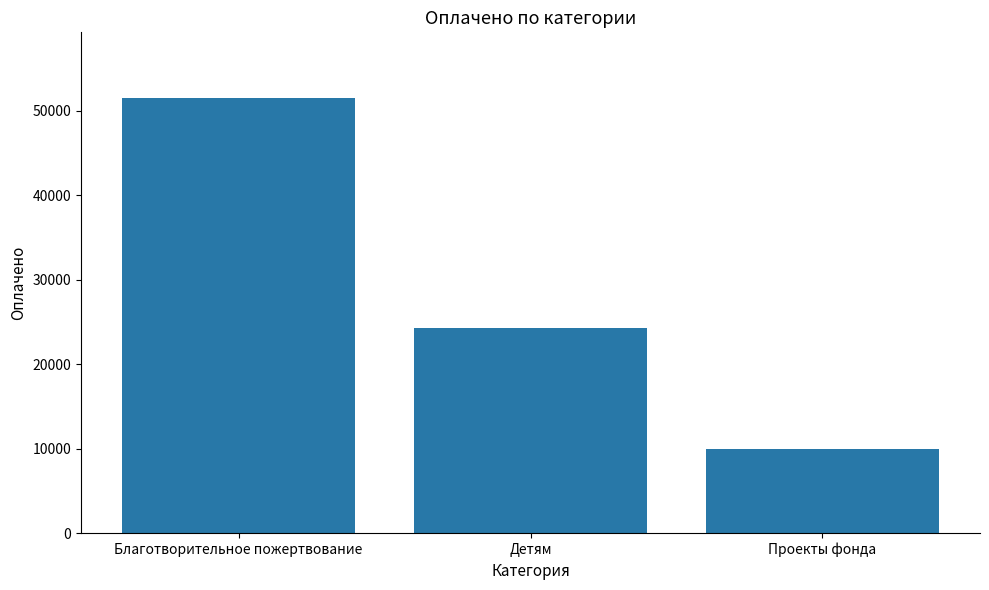

What is the change in value from Детям to Проекты фонда?

-14336